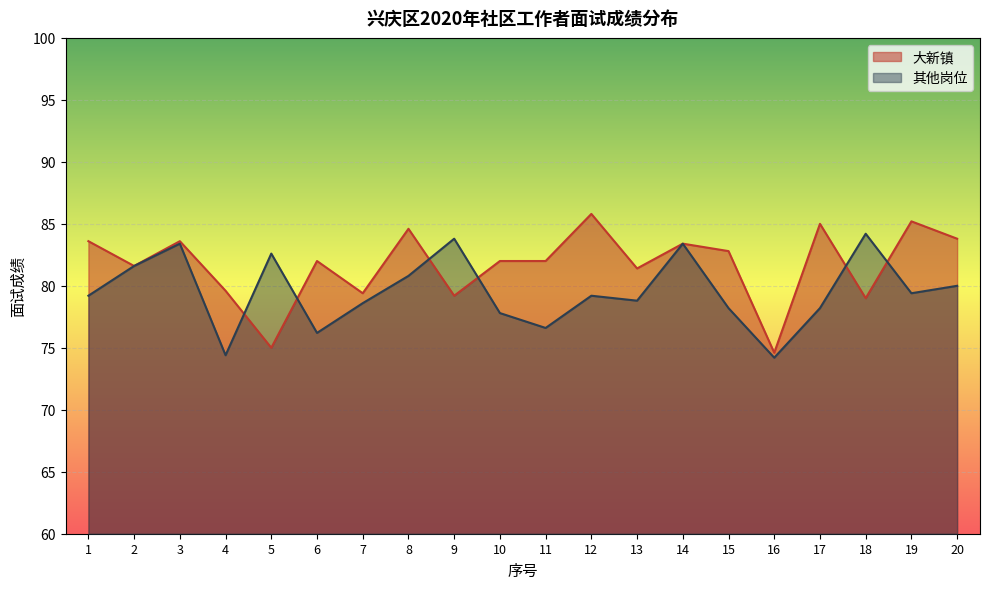

What is the value of the 大新镇 point at the 14th from the left?

83.4